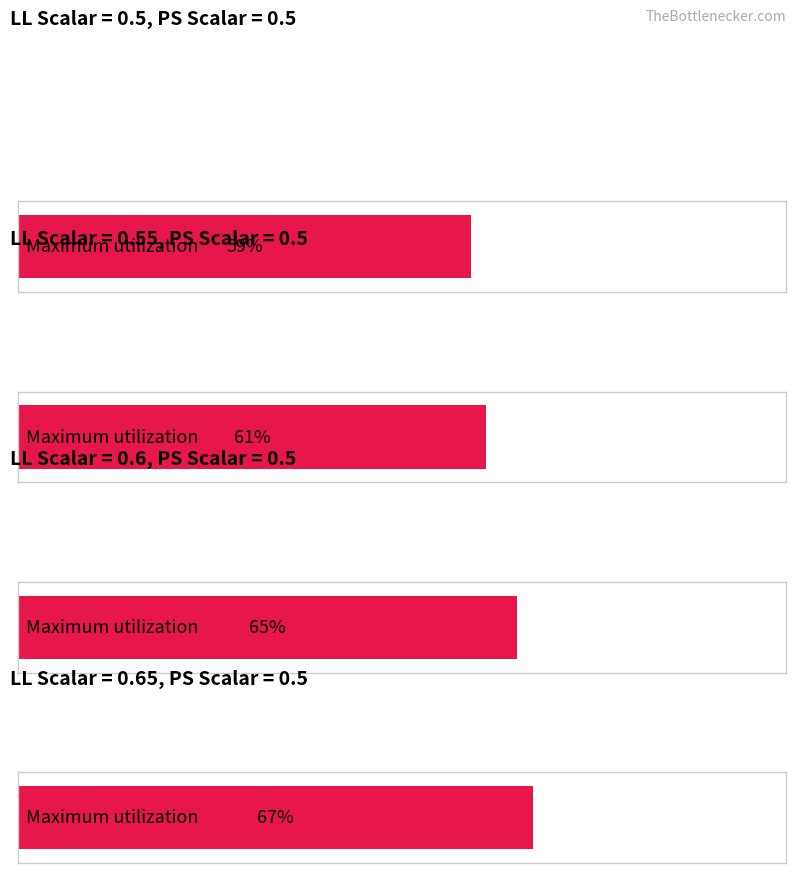

Is it true that Maximum utilization equals 8 at ps_scalar=0.65?

False